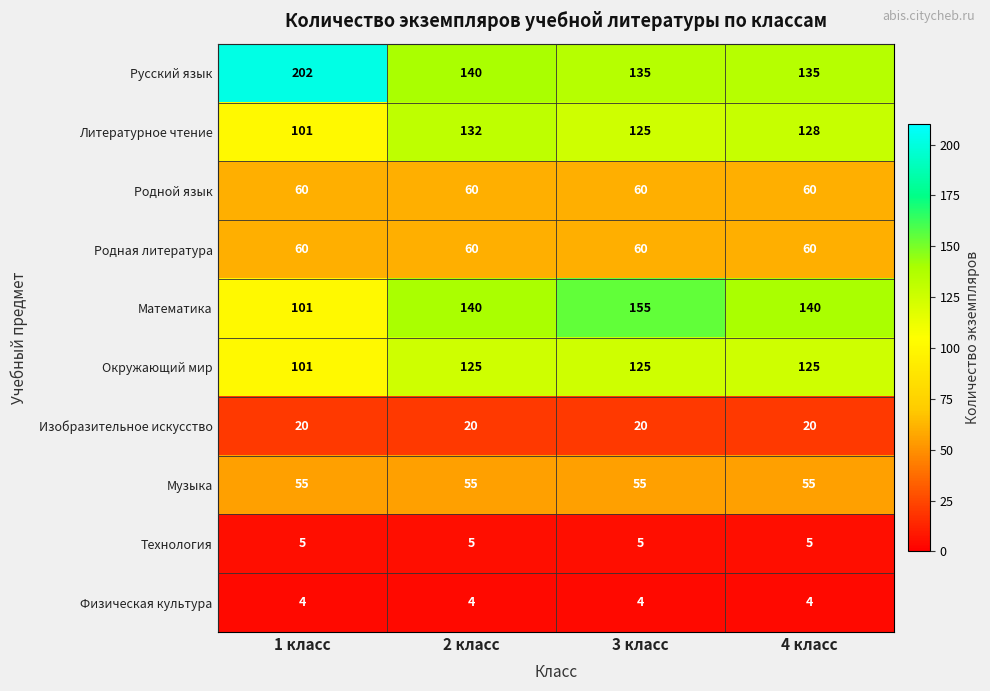

At which label is Литературное чтение closest to 116?

3 класс